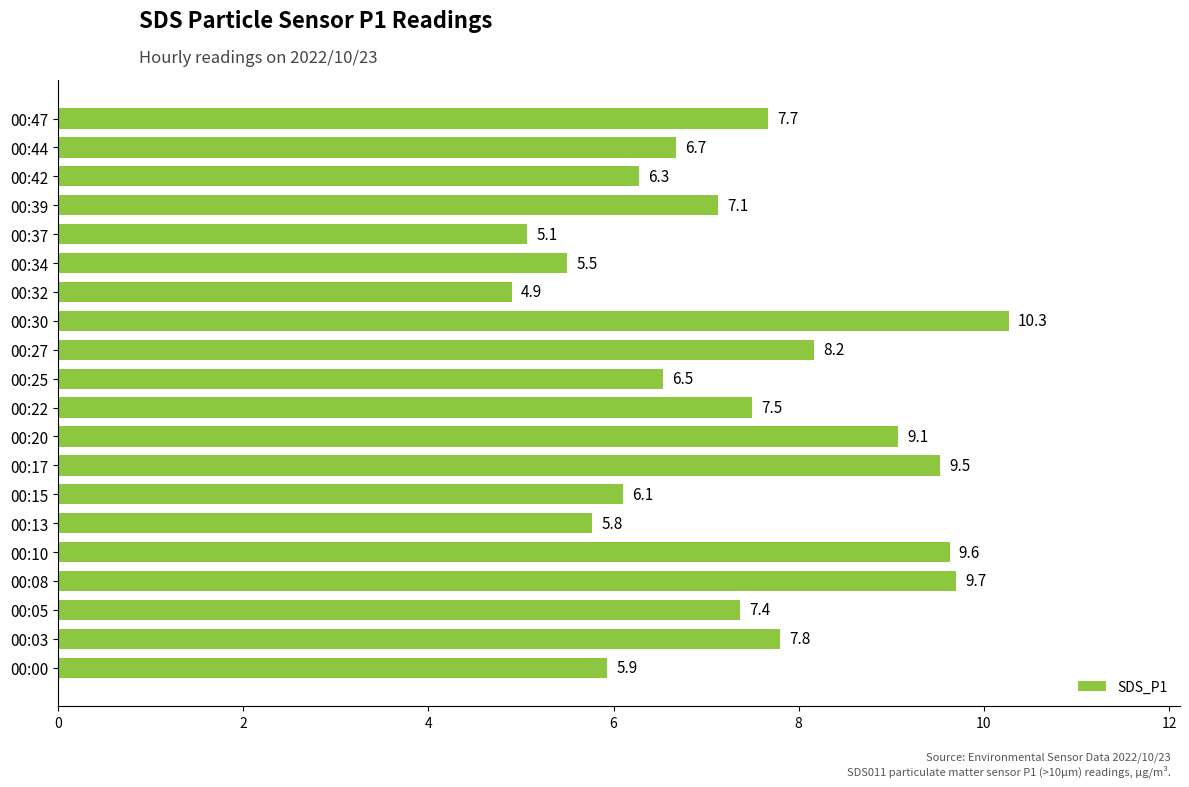

What is the difference between the second highest and minimum values?

4.8